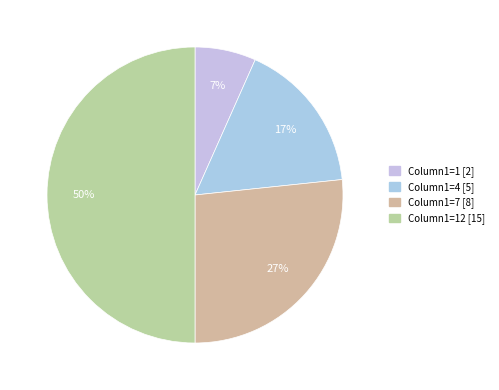

How many segments does this pie chart have?

4